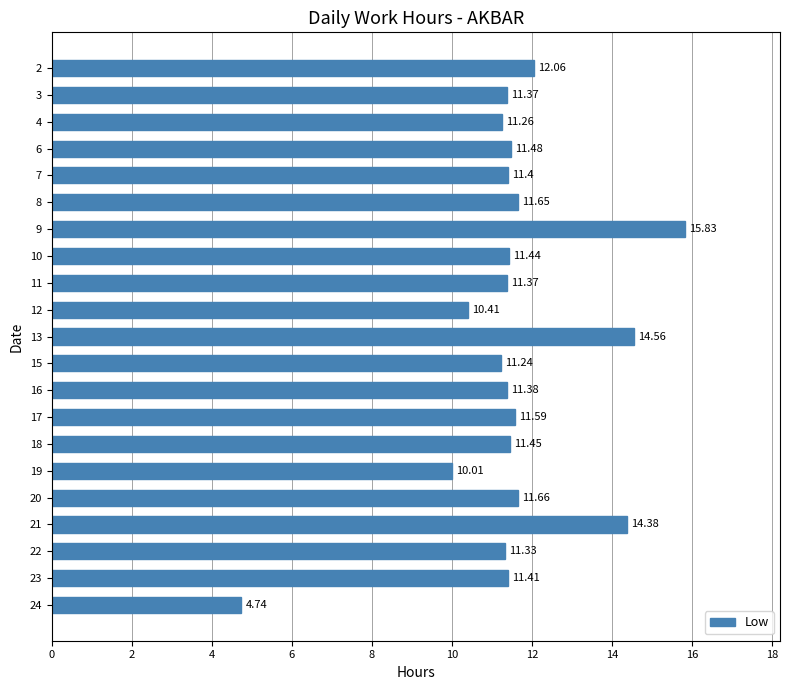

Which has a higher value, 9 or 20?

9